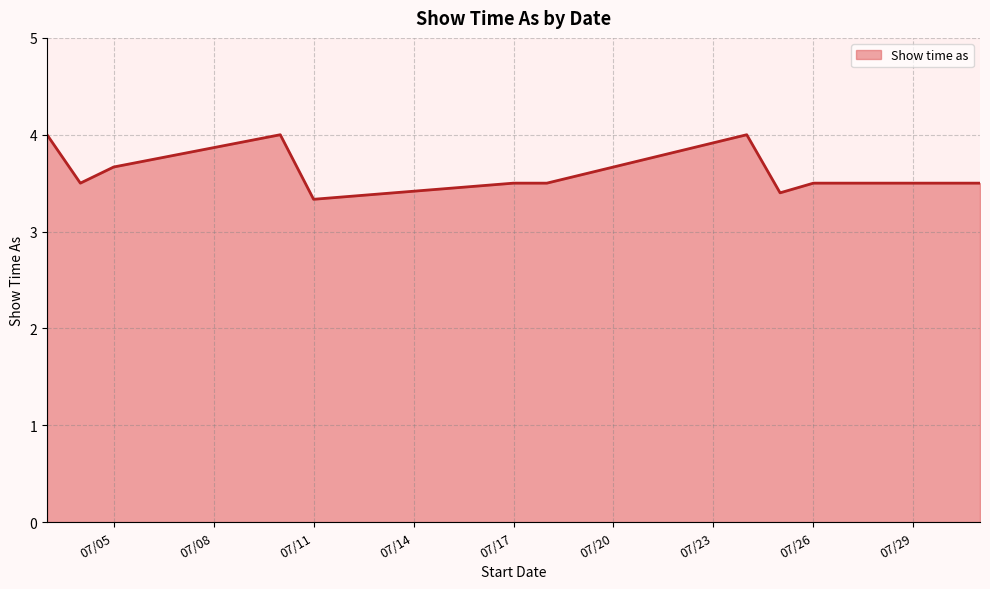

What is the minimum value shown in the chart?

3.3